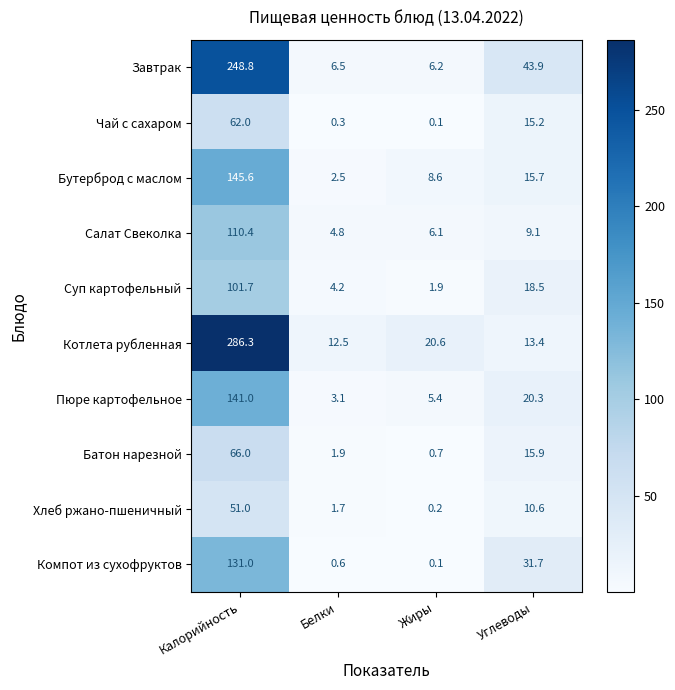

What is the maximum value shown in the chart?

286.3